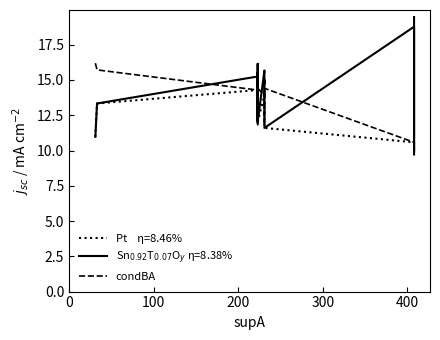

What is the average value?

13.3